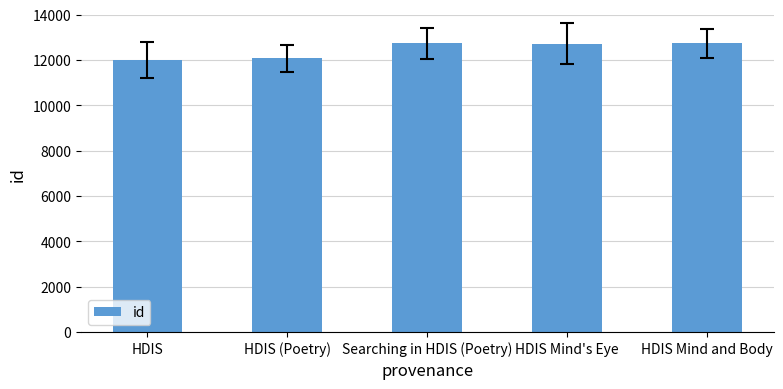

Approximately how many times larger is the value at HDIS Mind's Eye compared to Searching in HDIS (Poetry)?

1.0